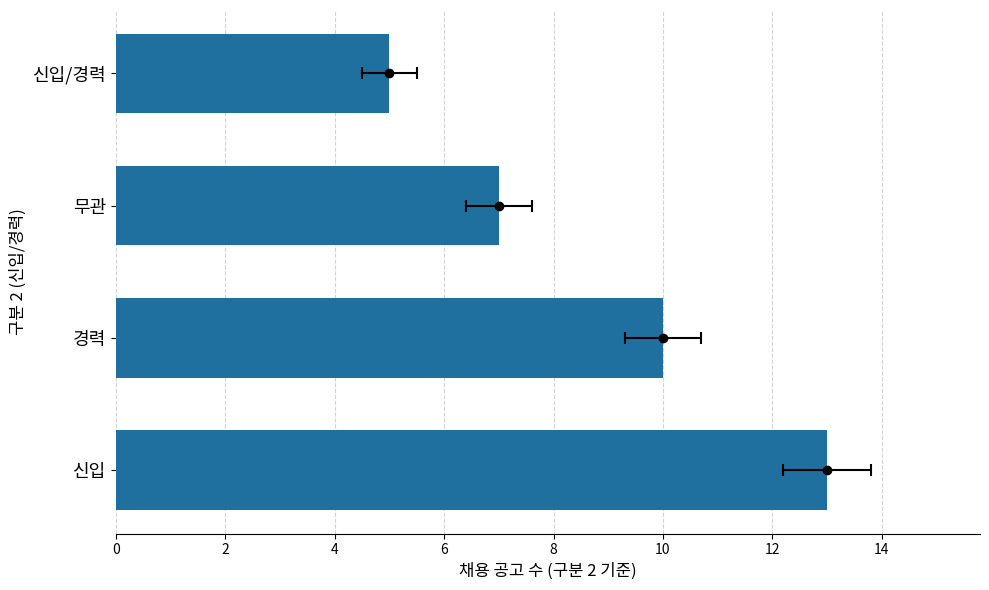

How many bars are there in total?

4